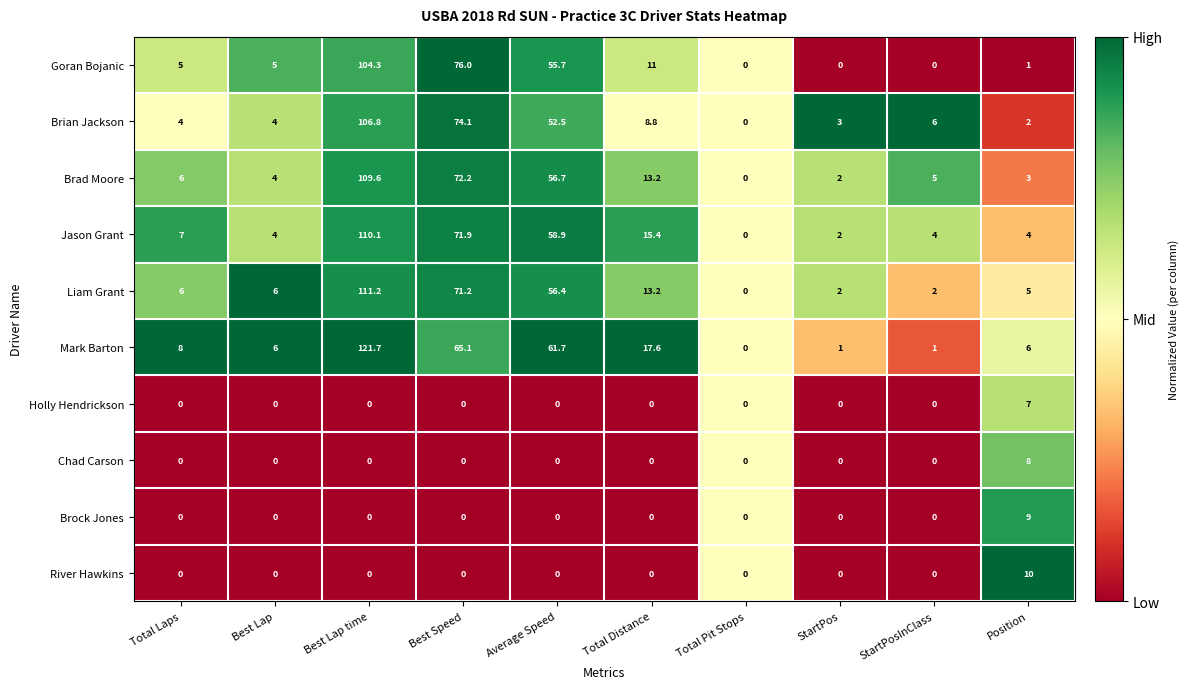

Which series has the largest total across all categories?

Mark Barton